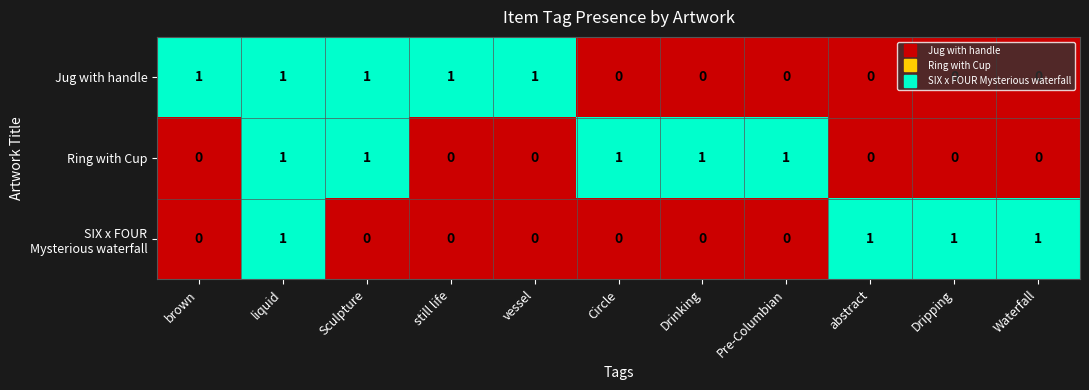

Which series changed the most between Sculpture and Drinking?

Jug with handle